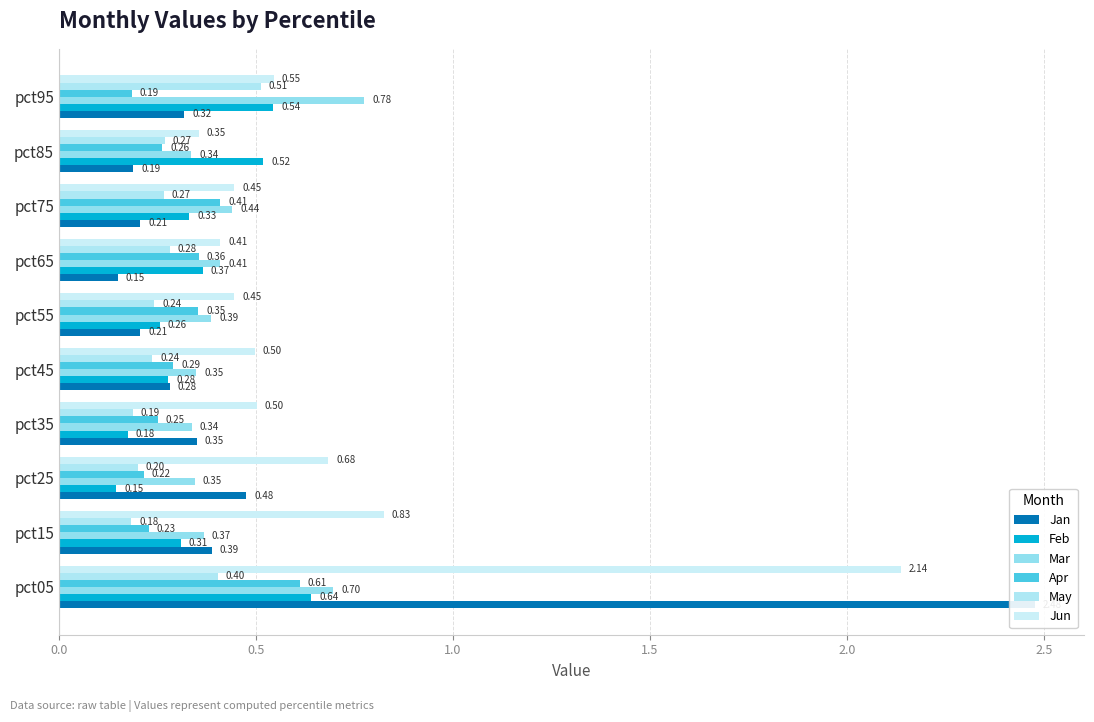

At how many categories does at least one series exceed 1?

1